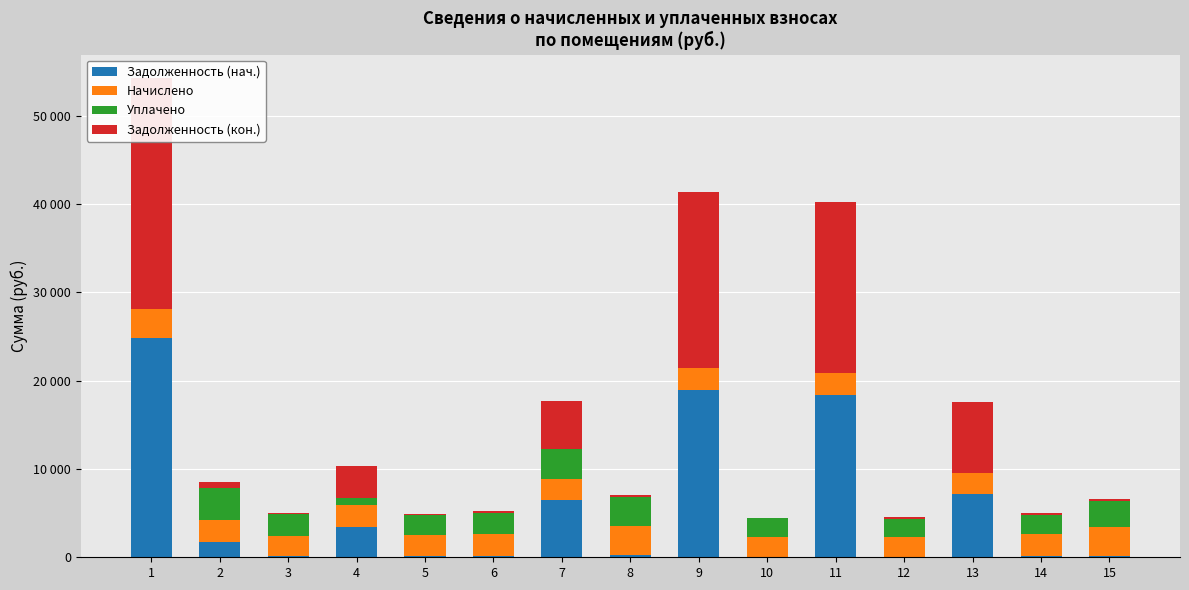

What is the highest value of the Задолженность (нач.) series?

24786.4